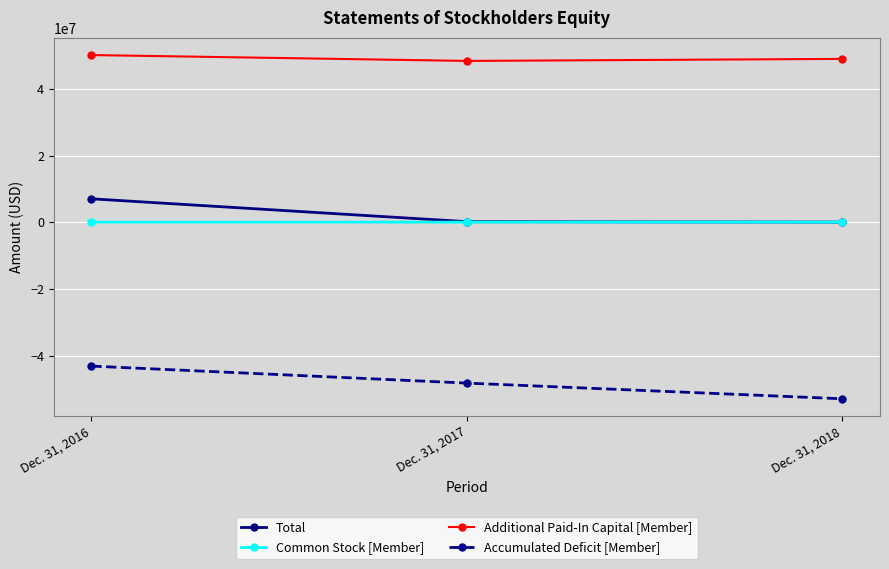

Is the value of Accumulated Deficit [Member] at Dec. 31, 2017 greater than the value of Total at Dec. 31, 2017?

No